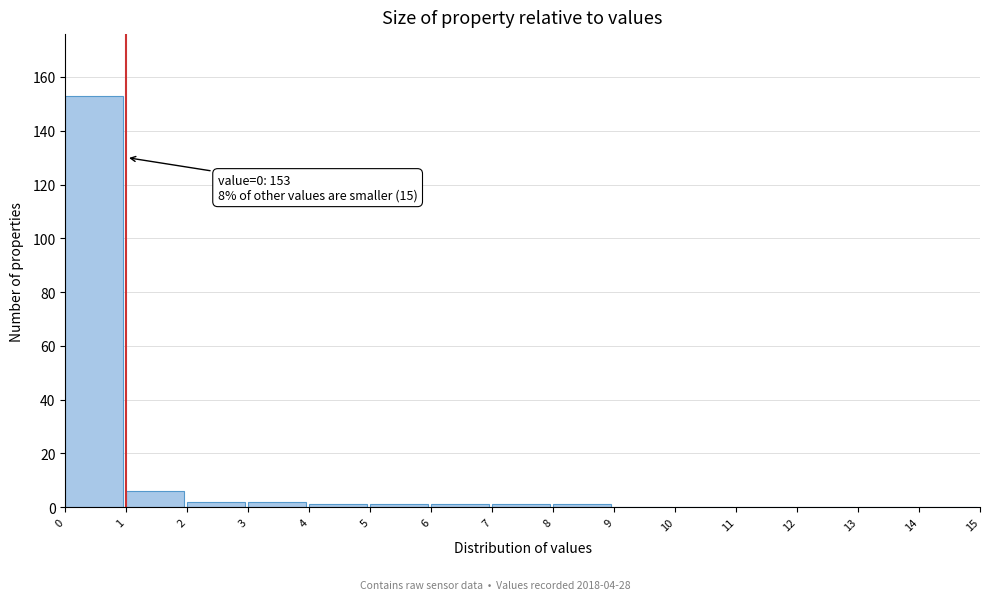

Which range on the x-axis has the tallest bar?

0 to 1